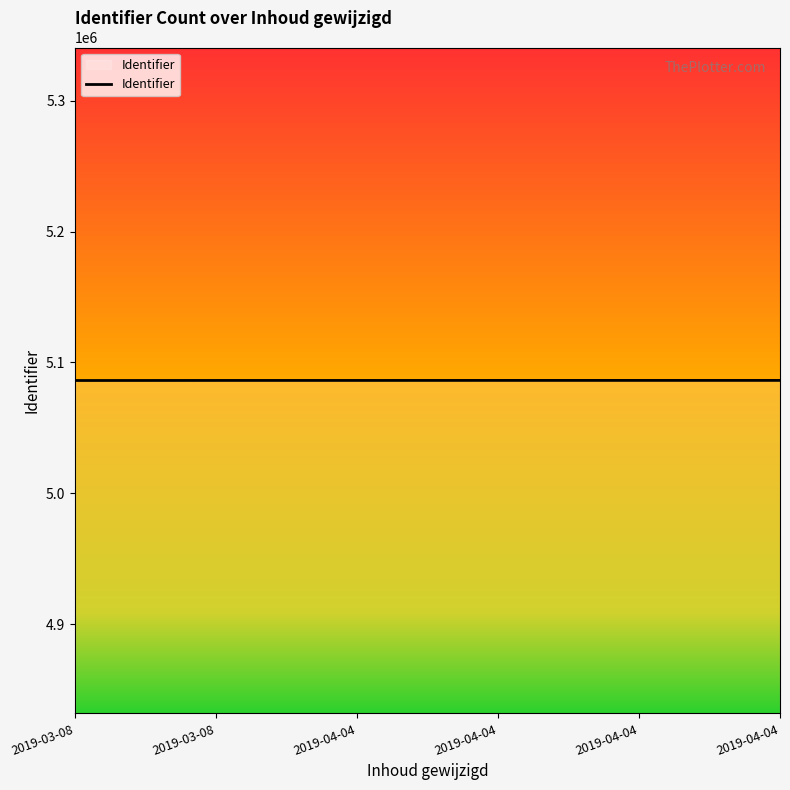

How many lines are shown in the chart?

1